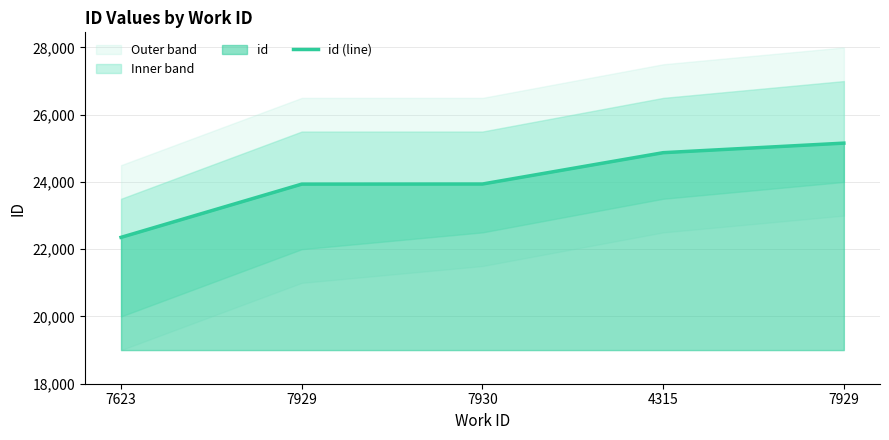

How many data points does each series have?

5